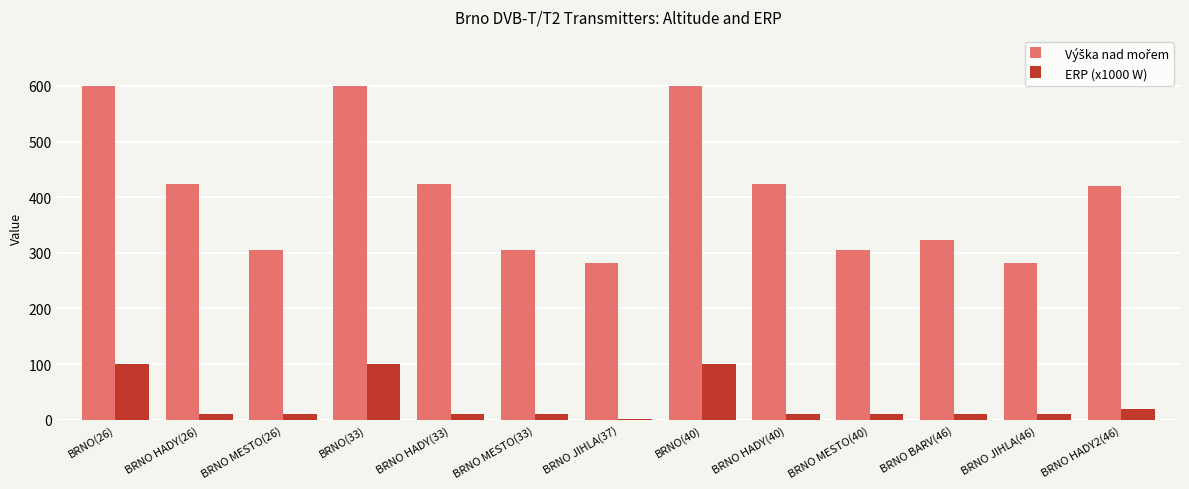

What is the total value across all series at BRNO HADY2(46)?

440.0